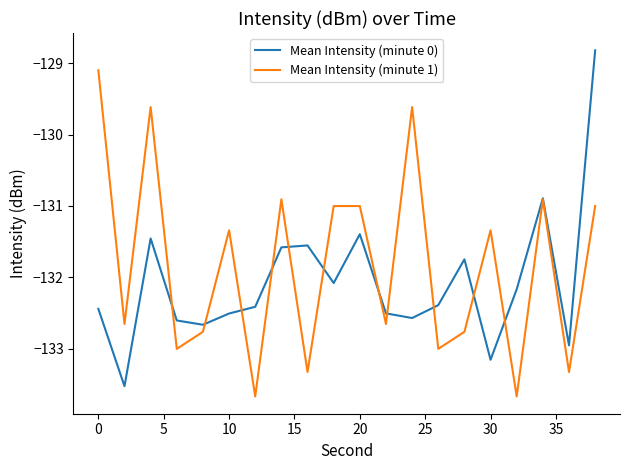

Rank the series by their maximum value, from lowest to highest.

Mean Intensity (minute 1), Mean Intensity (minute 0)